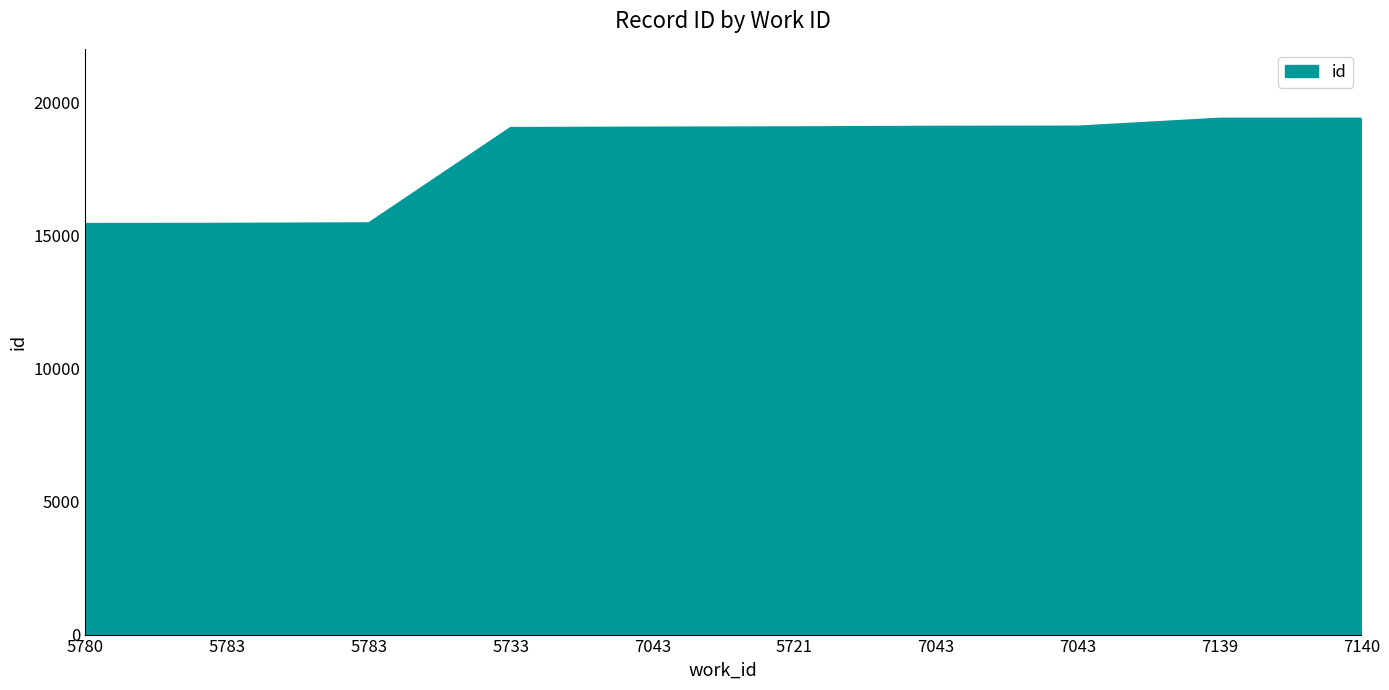

How many lines are shown in the chart?

1